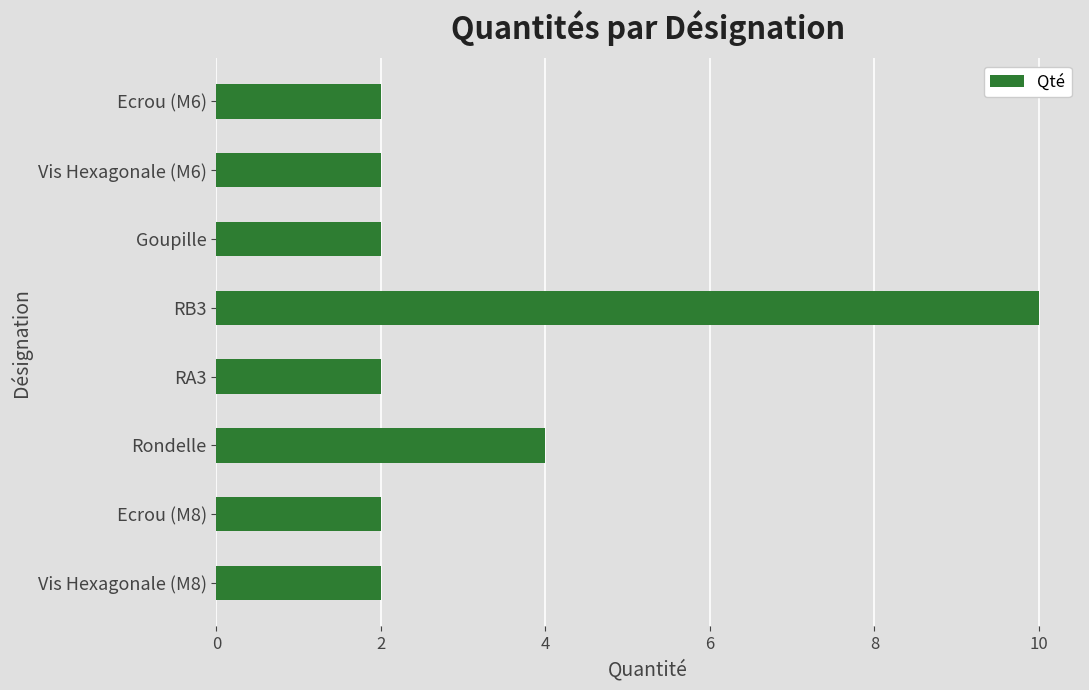

Where is the data nearest to the value 6?

Rondelle